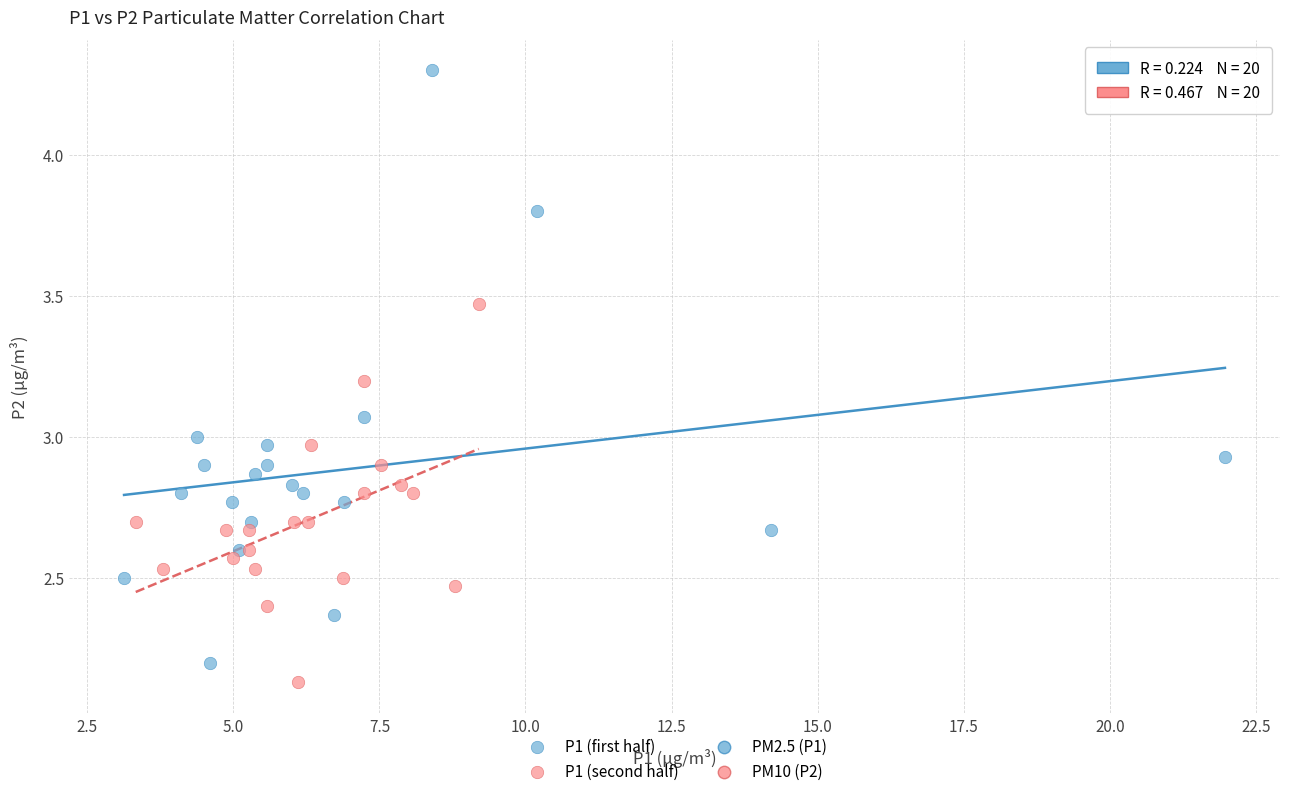

Which series reaches the minimum Y coordinate?

P1 (second half)